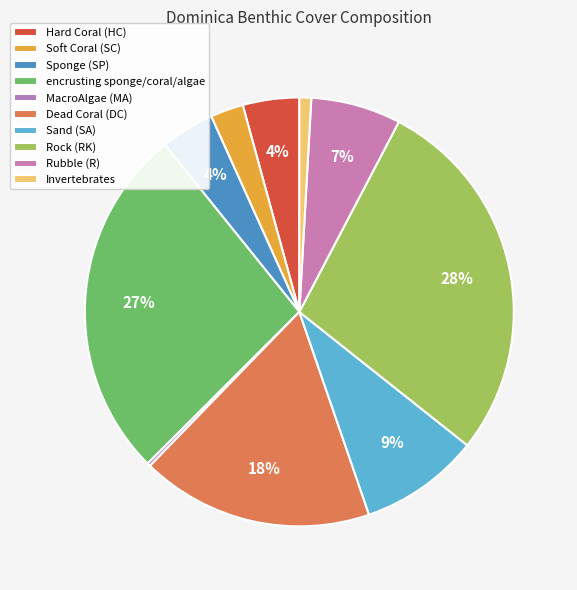

Is it true that Rubble (R) is 7% of the pie?

True